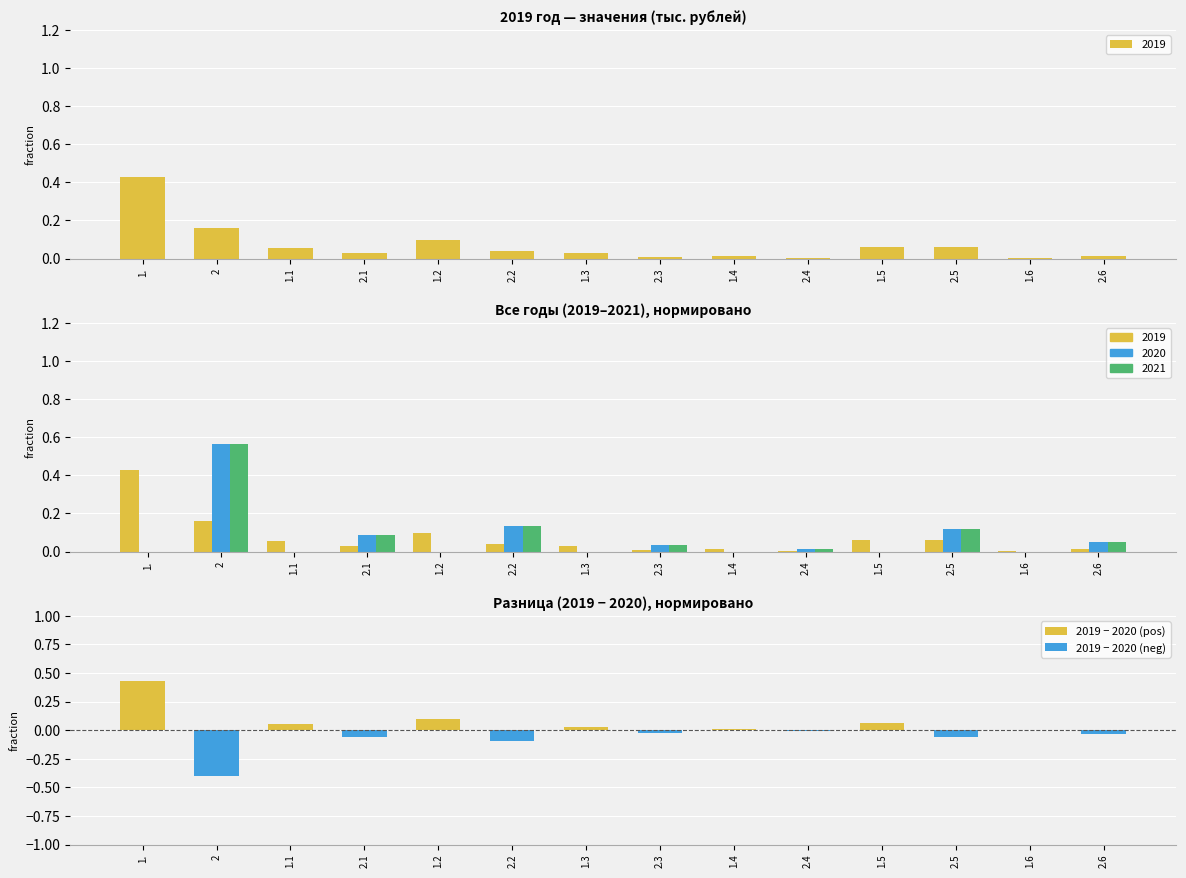

What is the label of the 2nd bar from the left?

2